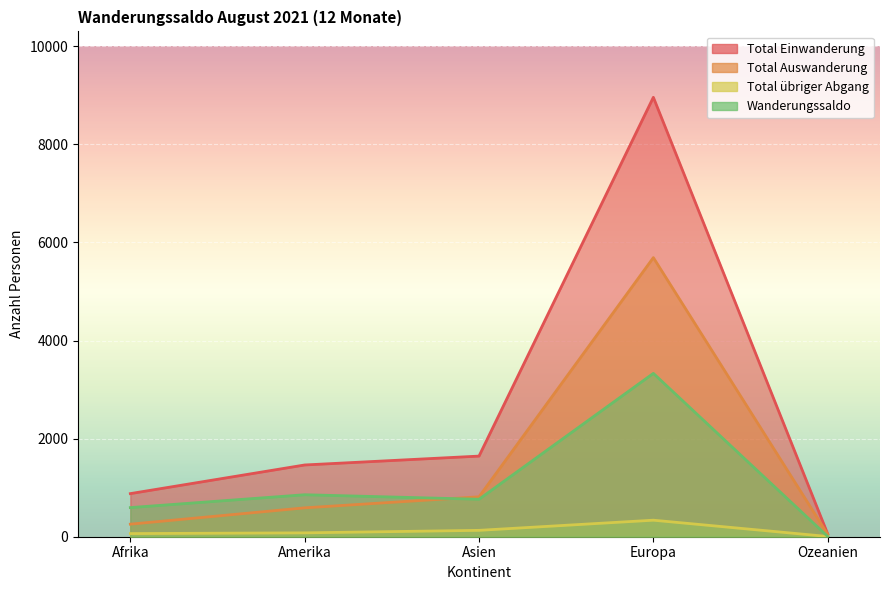

Reading left to right, list all the values displayed in this chart.

Total Einwanderung: 879	1463	1644	8960	57
Total Auswanderung: 256	589	814	5691	49
Total übriger Abgang: 64	79	130	337	5
Wanderungssaldo: 594	856	764	3331	6